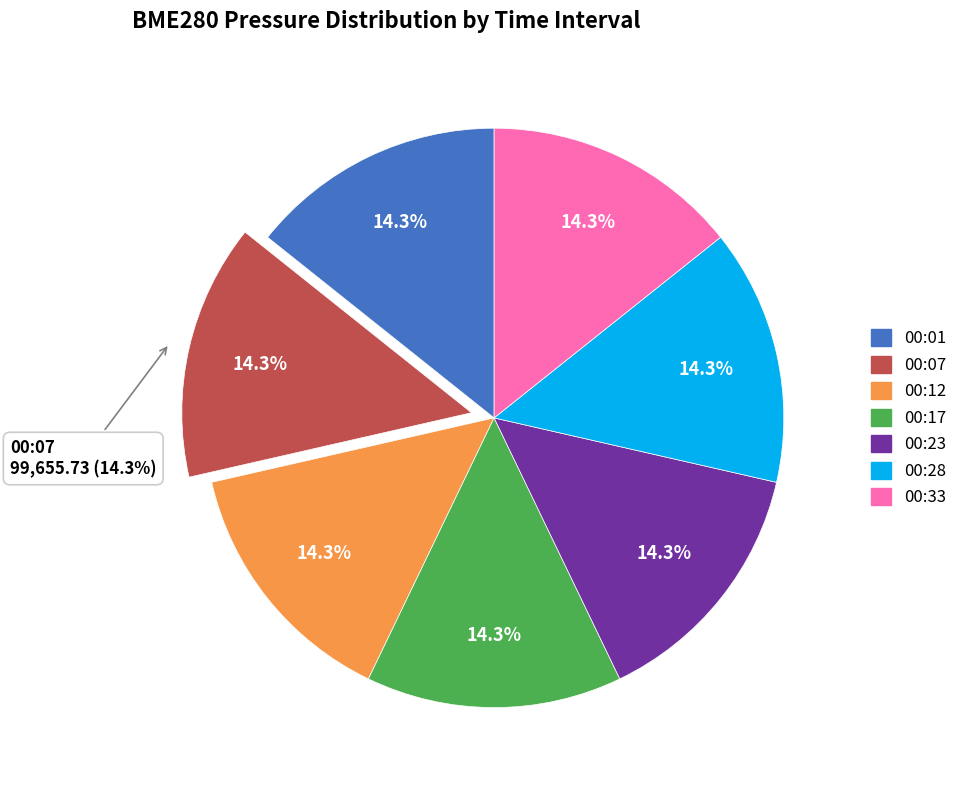

What is the change in value from 00:01 to 00:33?

-4.1